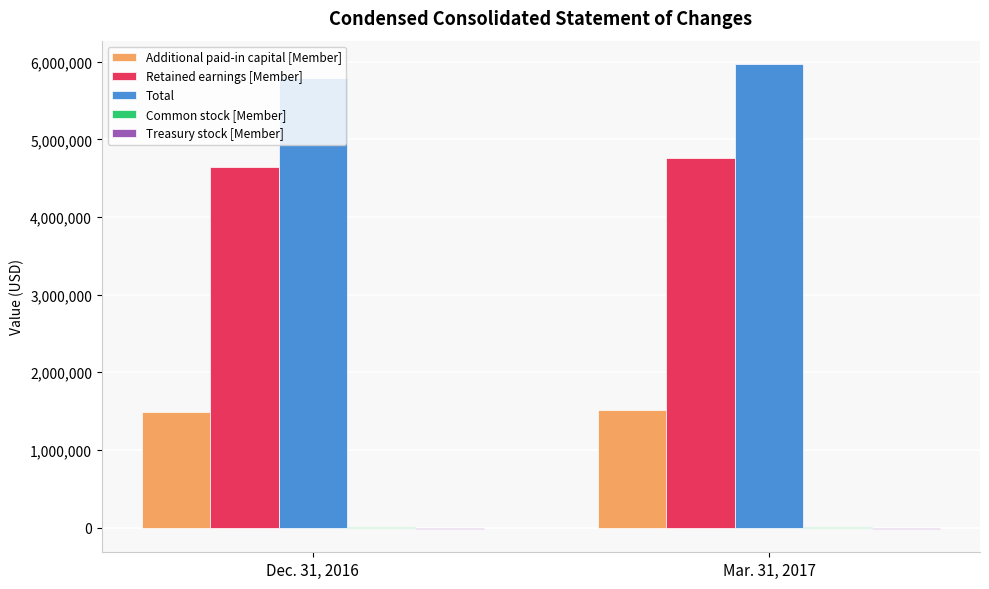

What is the sum of all Additional paid-in capital [Member] values?

3007280